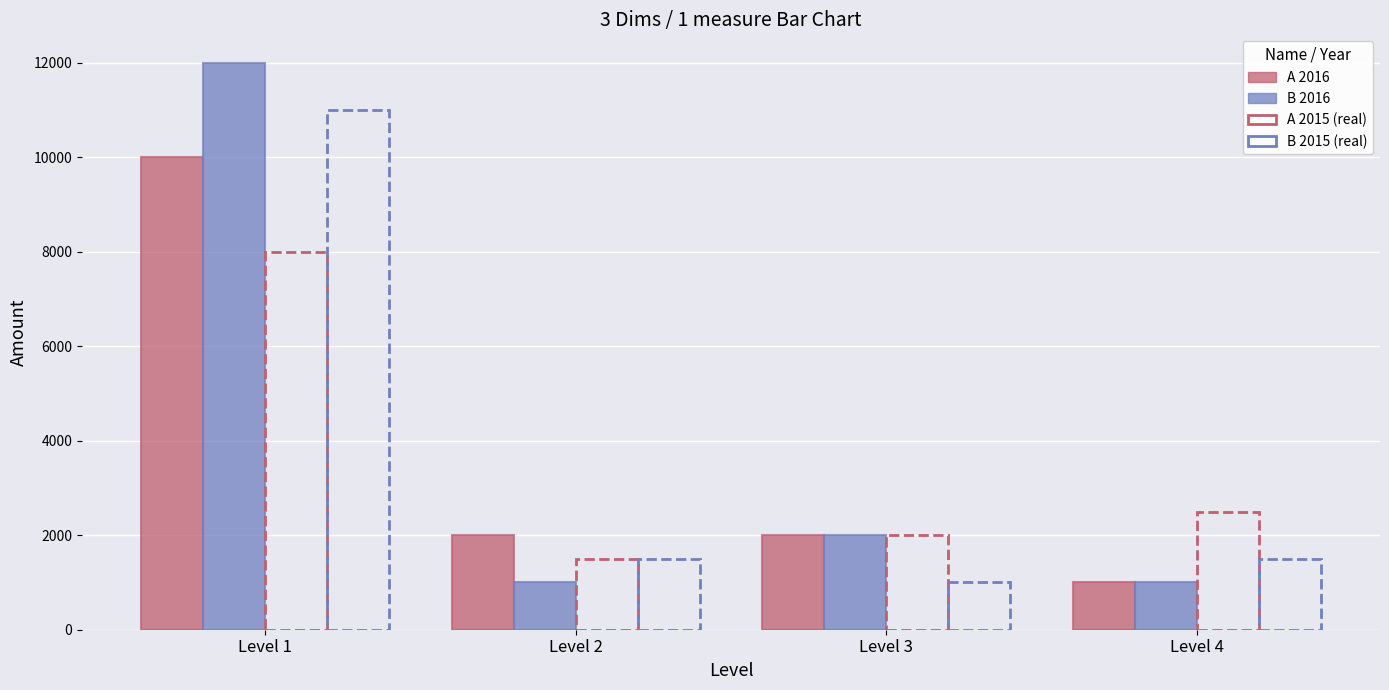

How many bars are there in each group?

4